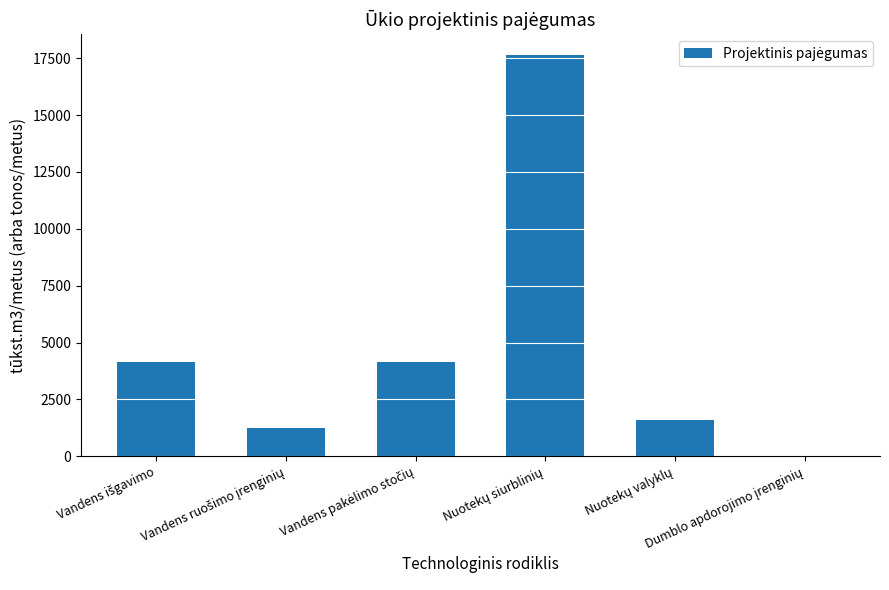

What is the maximum value shown in the chart?

17660